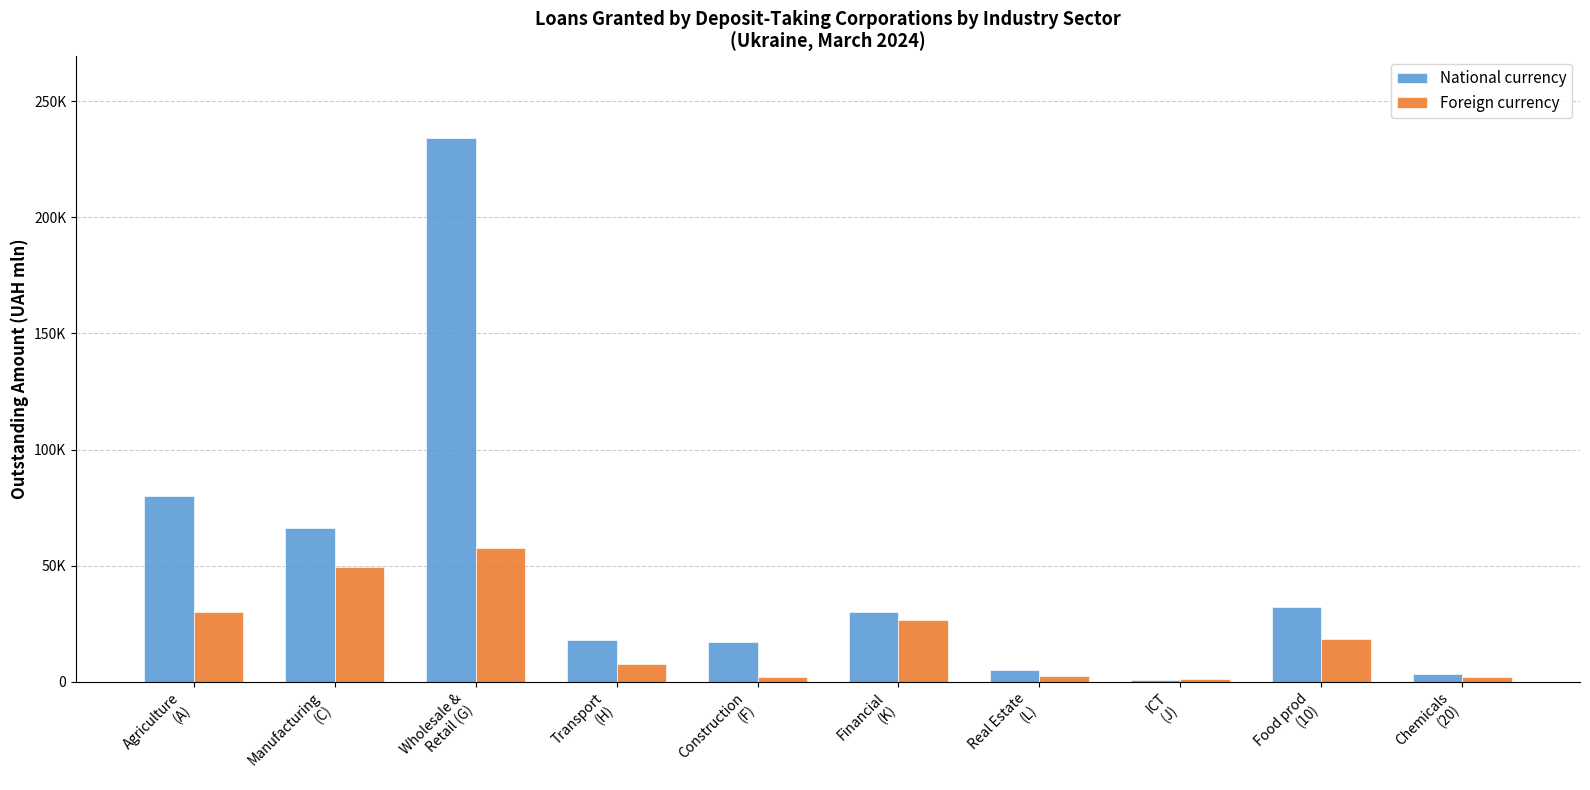

What are all the series names shown in the legend?

National currency, Foreign currency